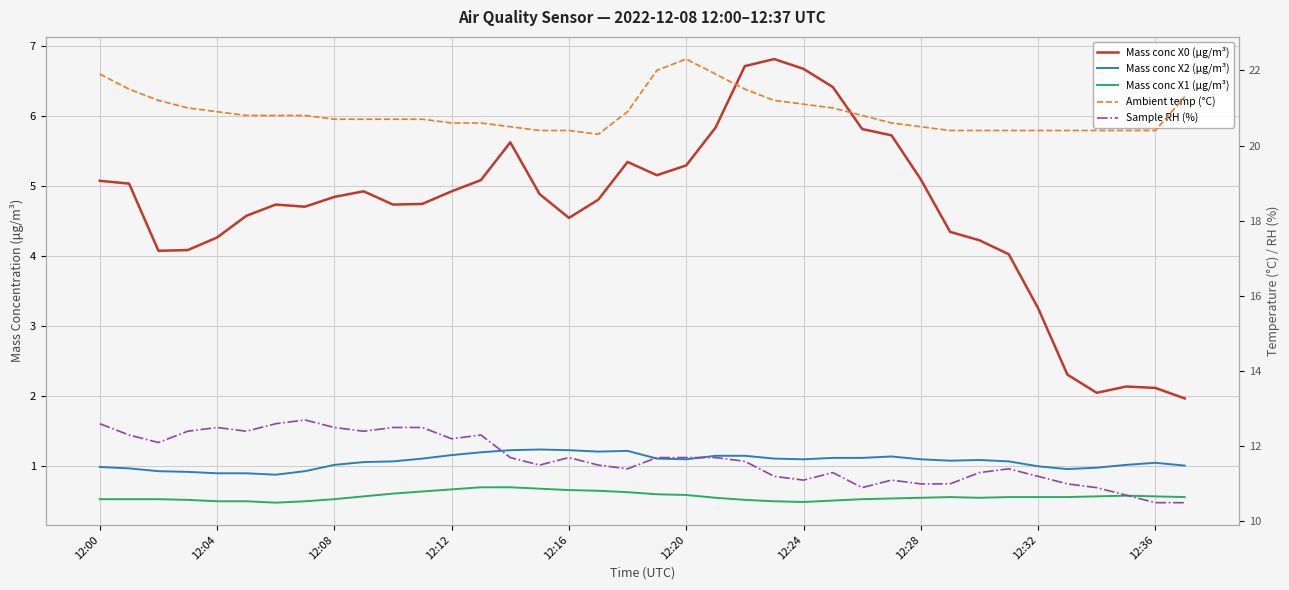

At how many categories does at least one series exceed 7?

38